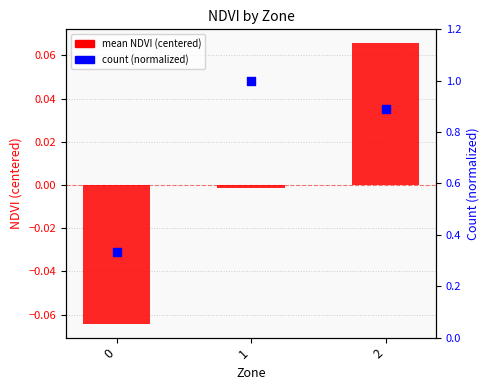

Which series has the largest total across all categories?

count (normalized)